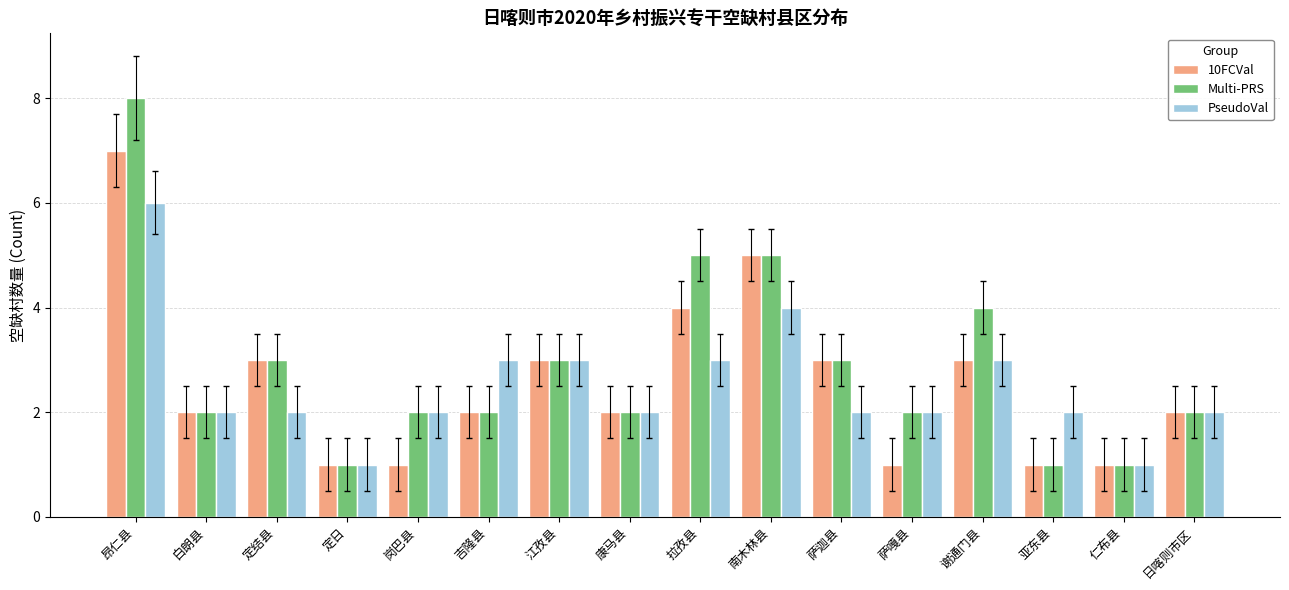

The PseudoVal series shows 3 at 岗巴县. True or false?

False